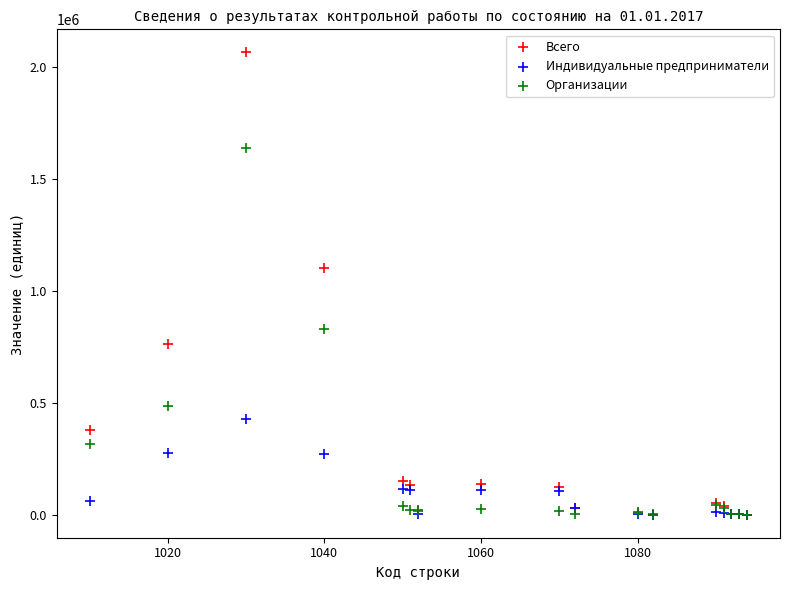

In the Всего series, what Y value is closest to 1031713?

1102551